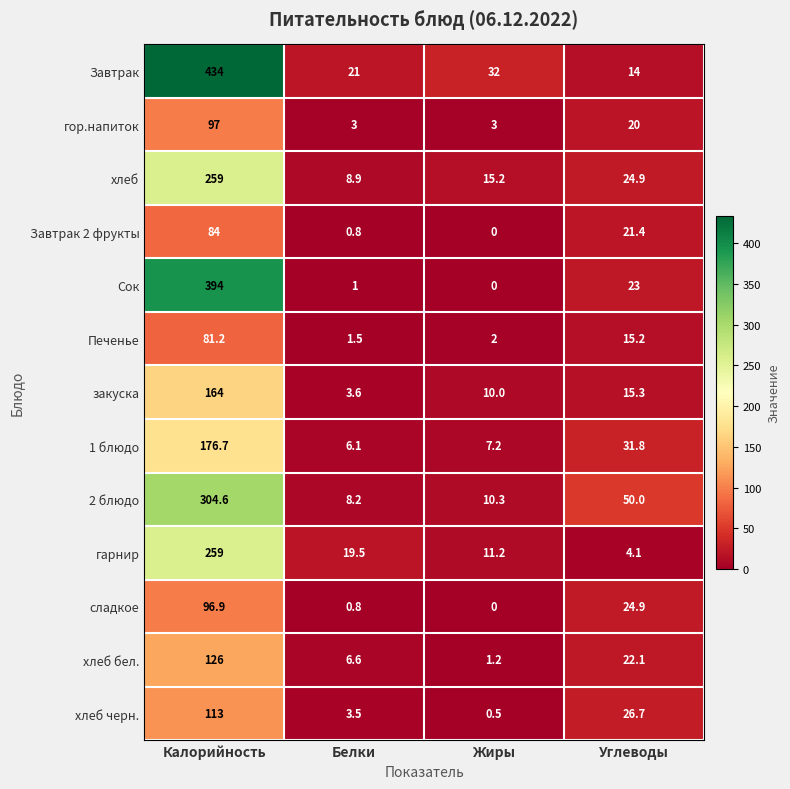

Which series has the largest range (max minus min)?

Завтрак